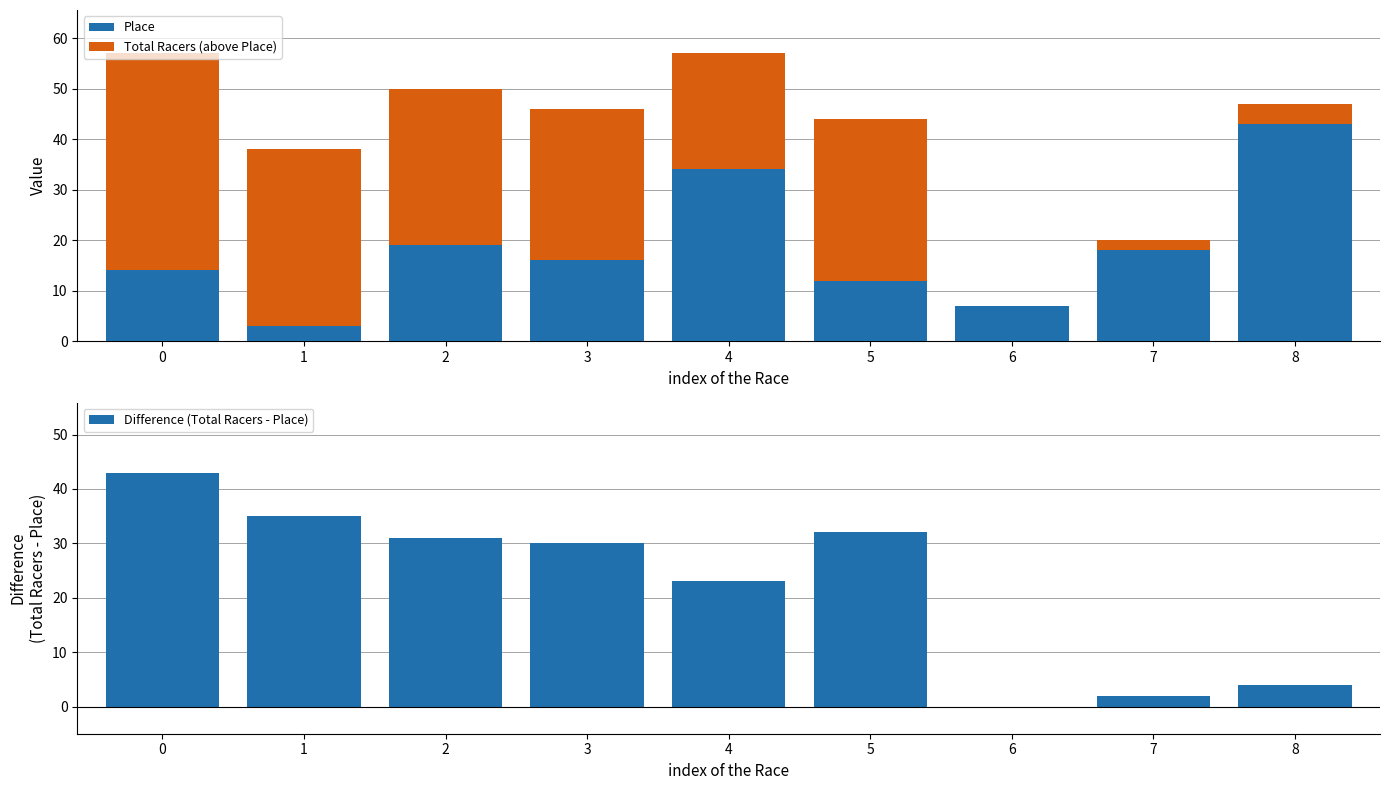

List the labels in order of Place value, smallest first.

1, 6, 5, 0, 3, 7, 2, 4, 8